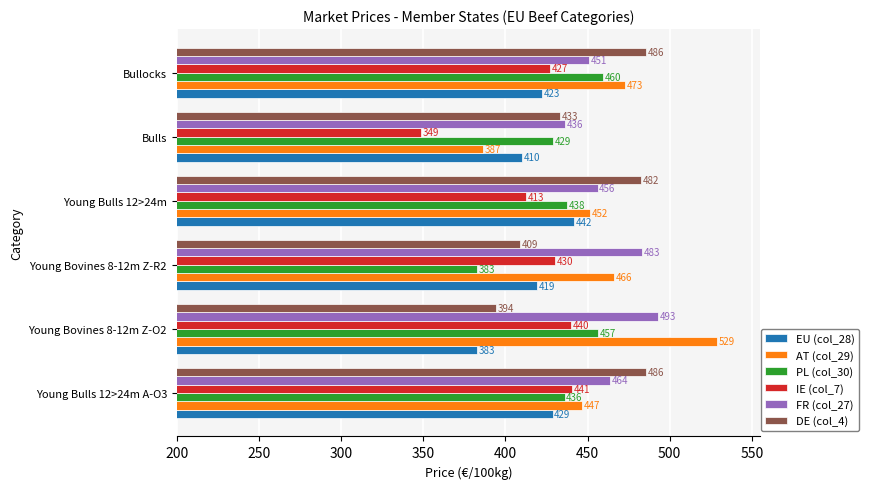

The value of IE (col_7) at Young Bulls 12>24m A-O3 is 440.8. True or false?

True